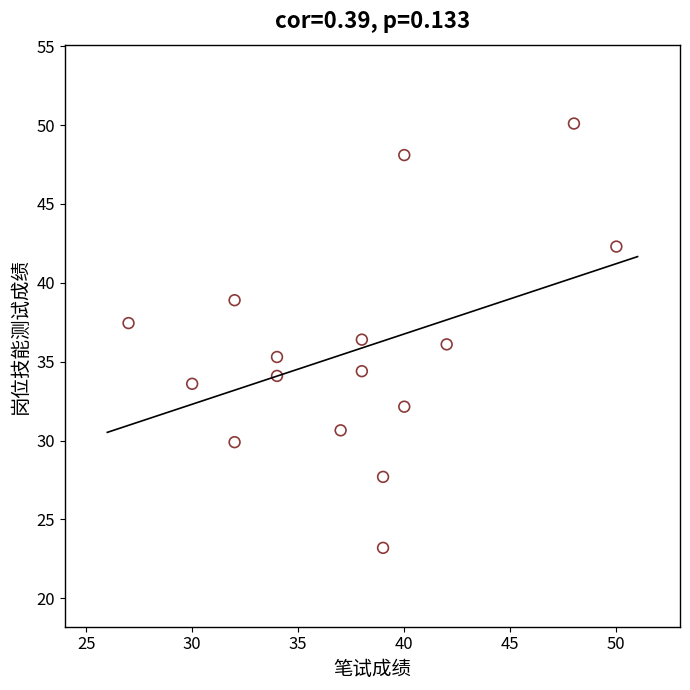

What is the range of Y values (max minus min)?

26.9